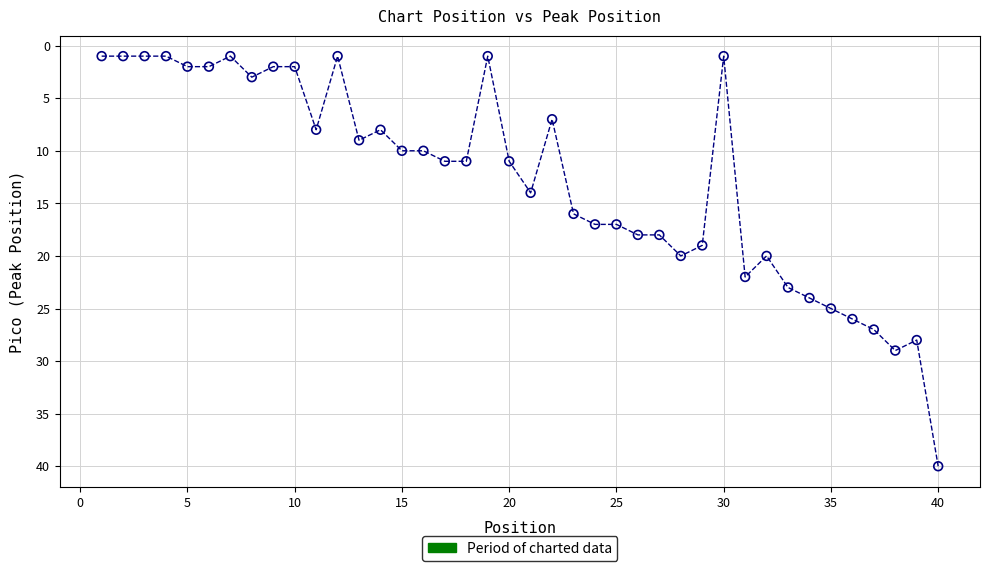

What is the range of Y values (max minus min)?

39